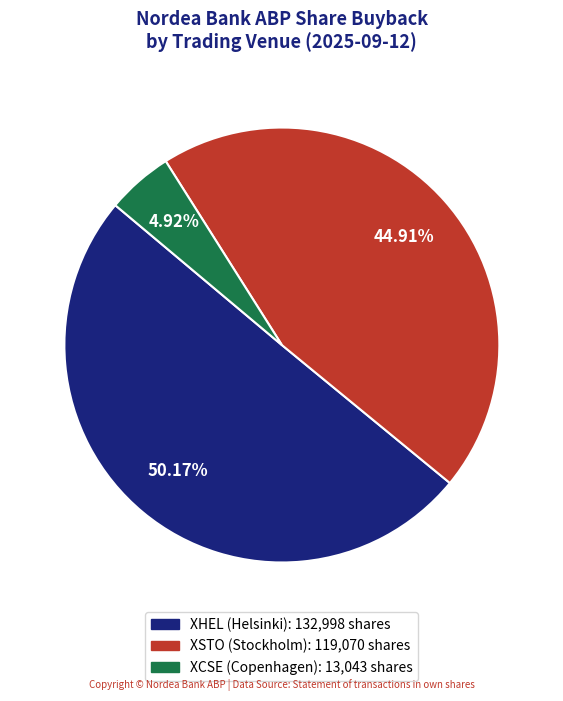

How many slices are in this pie chart?

3